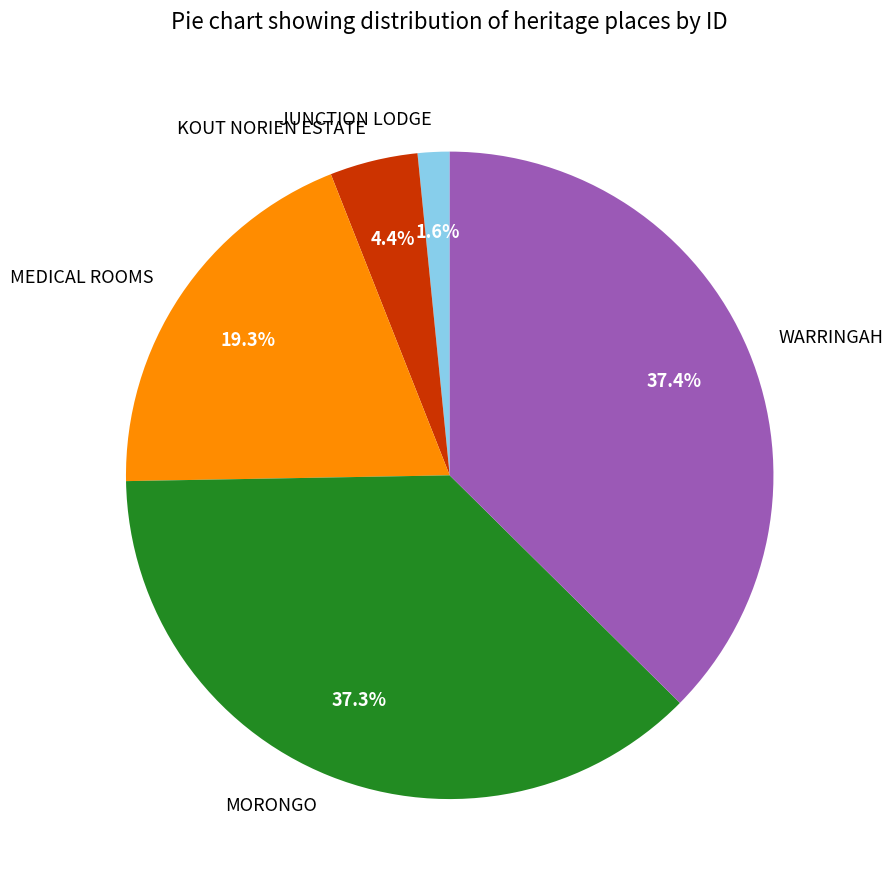

Does KOUT NORIEN ESTATE represent more than half of the total?

No